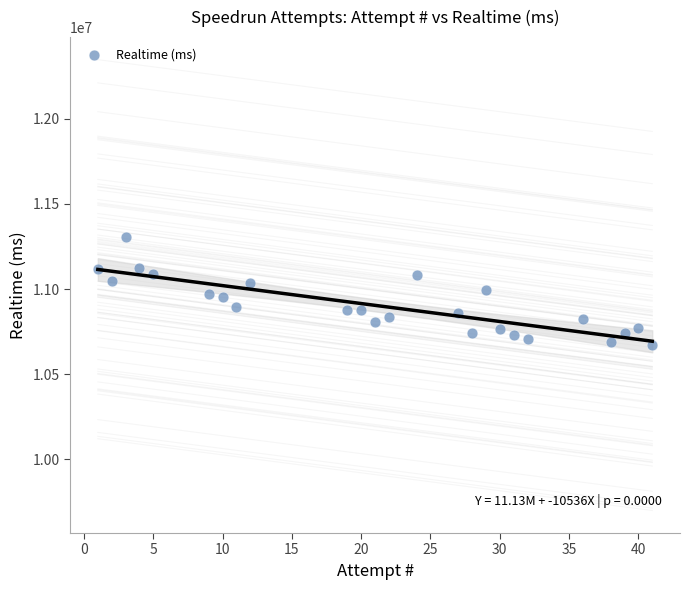

What is the range of X values (max minus min)?

40